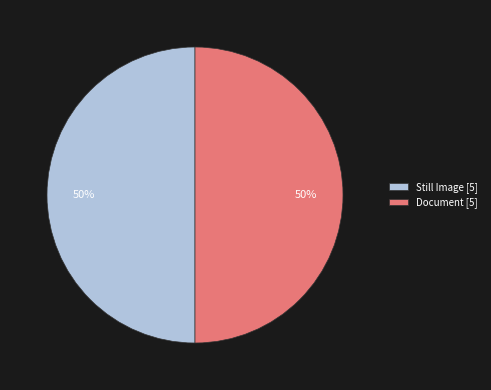

Approximately how many times larger is the value at Document [5] compared to Still Image [5]?

1.0